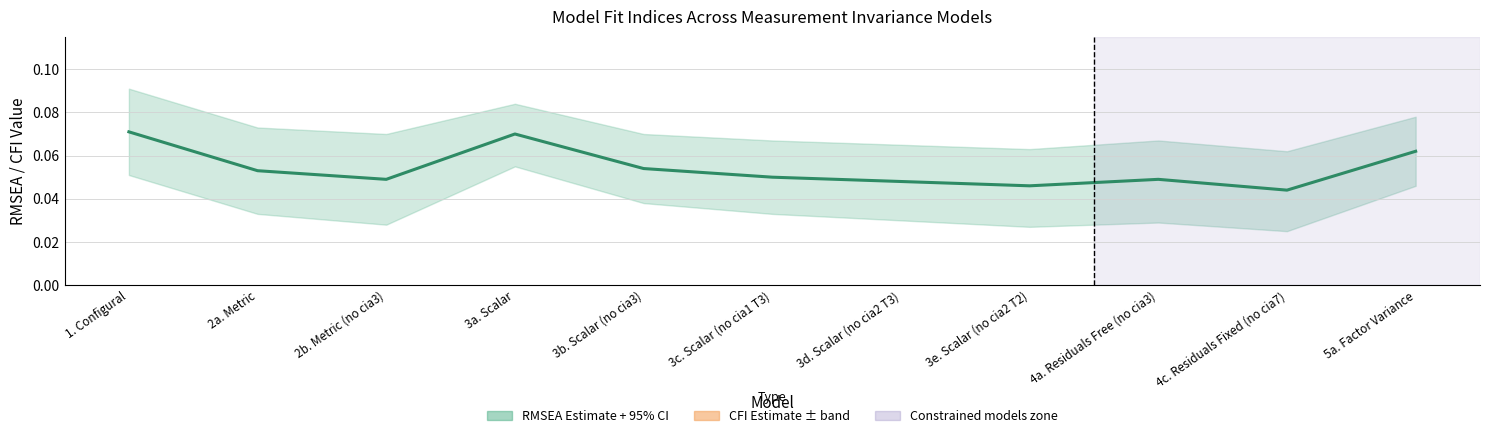

Read the CFI Estimate value at 2a. Metric.

1.0